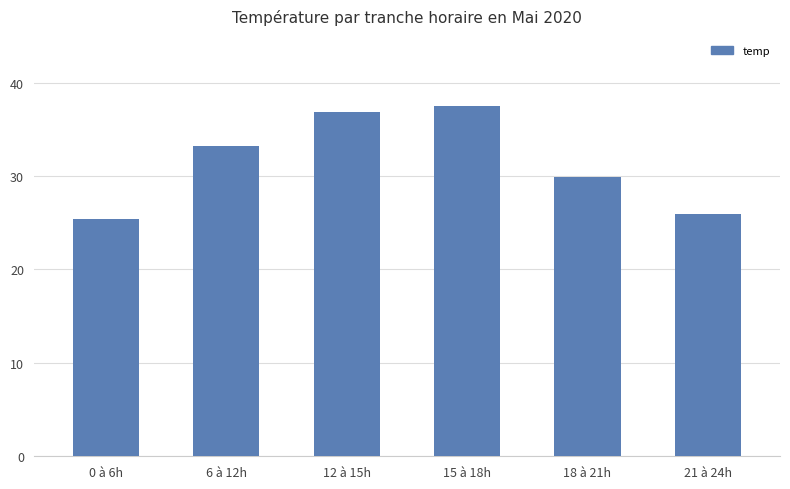

What is the label of the 6th bar from the right?

0 à 6h